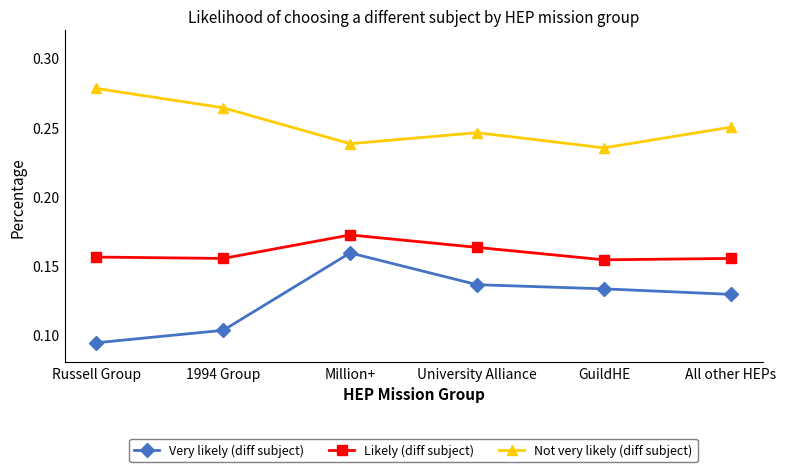

At which category does the chart reach its minimum across all series?

Russell Group